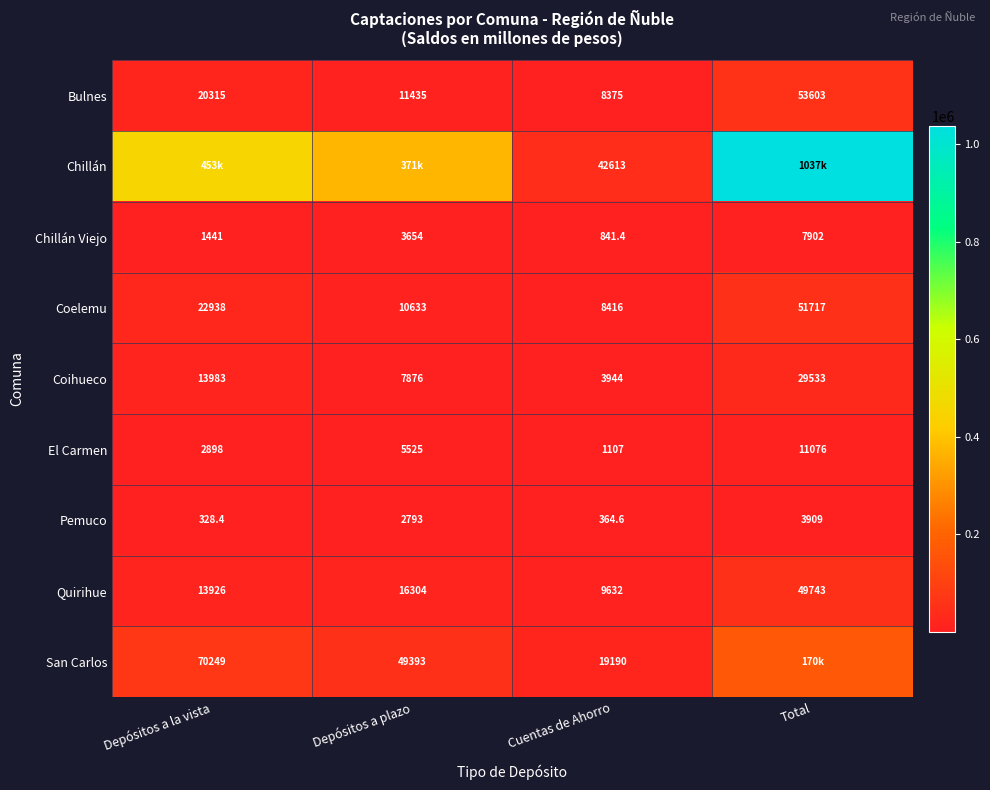

Is the value of Coelemu at Depósitos a plazo greater than the value of El Carmen at Depósitos a plazo?

Yes